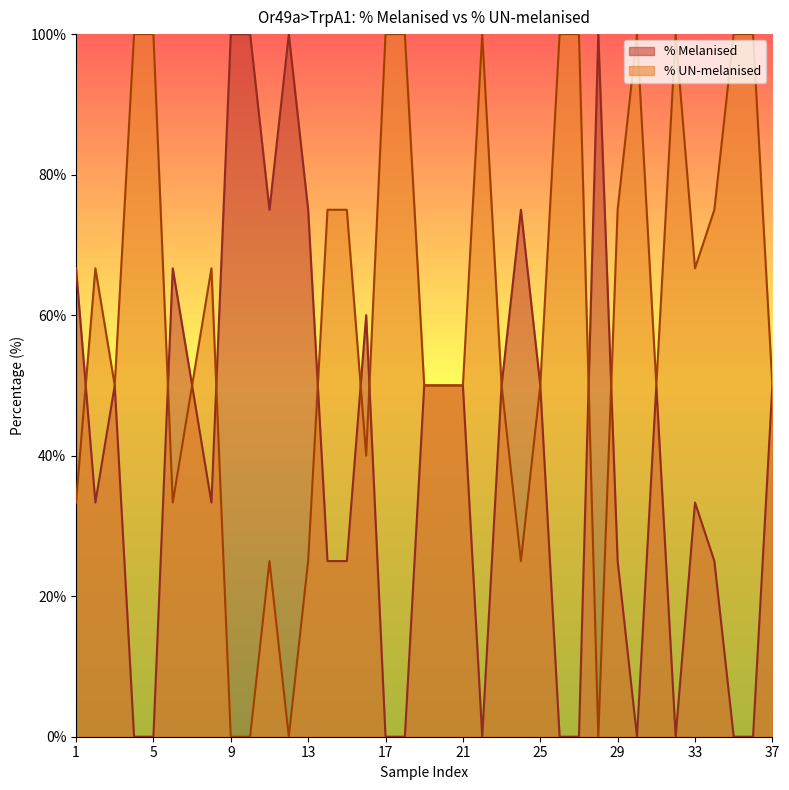

What are all the series names shown in the legend?

% Melanised, % UN-melanised